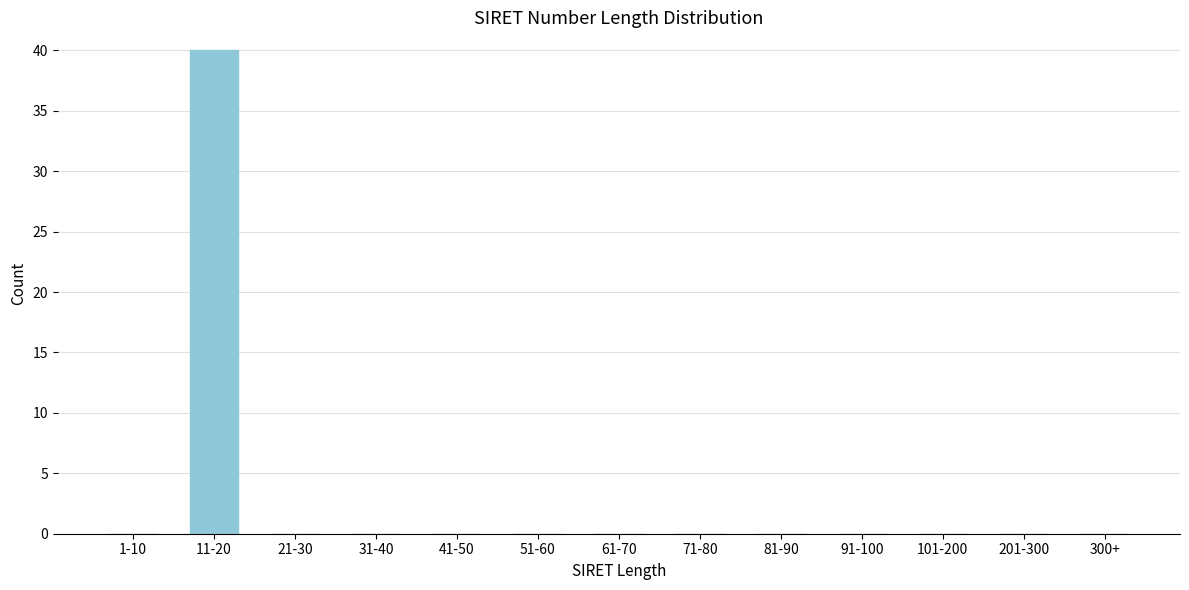

Reading left to right, transcribe all the data shown in this chart.

1-10=0	11-20=40	21-30=0	31-40=0	41-50=0	51-60=0	61-70=0	71-80=0	81-90=0	91-100=0	101-200=0	201-300=0	300+=0